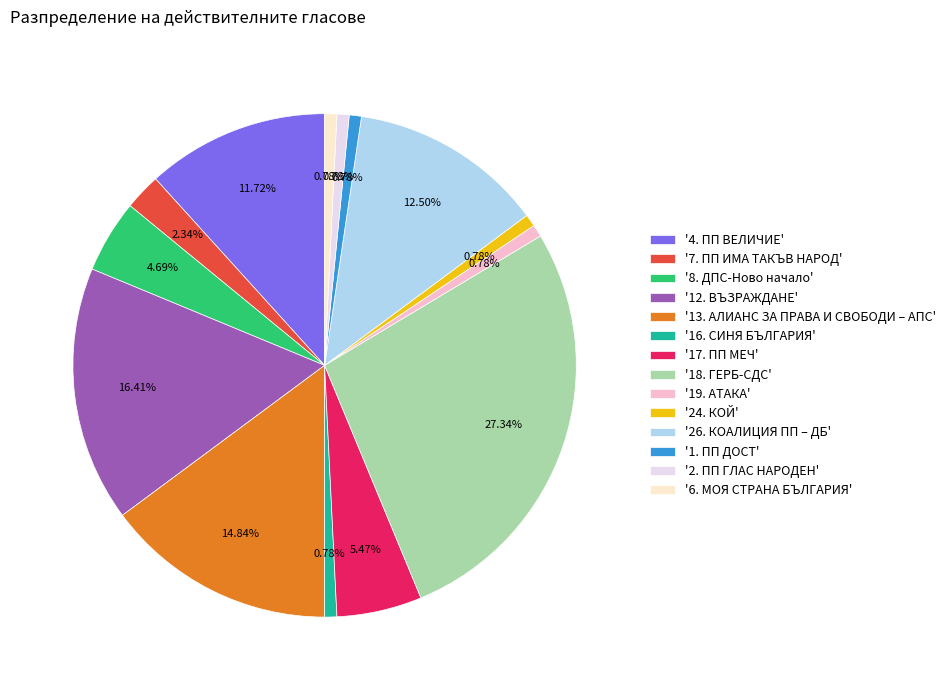

To the nearest percent, what is the average slice percentage?

7%